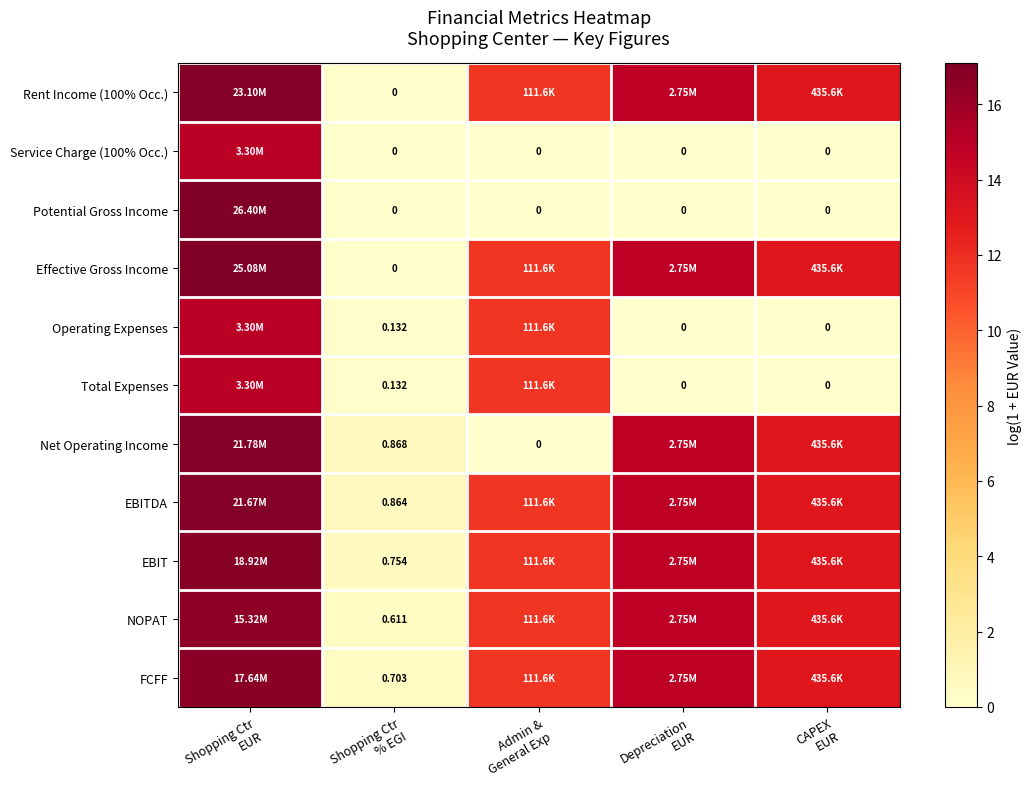

At how many categories does at least one series exceed 12?

3